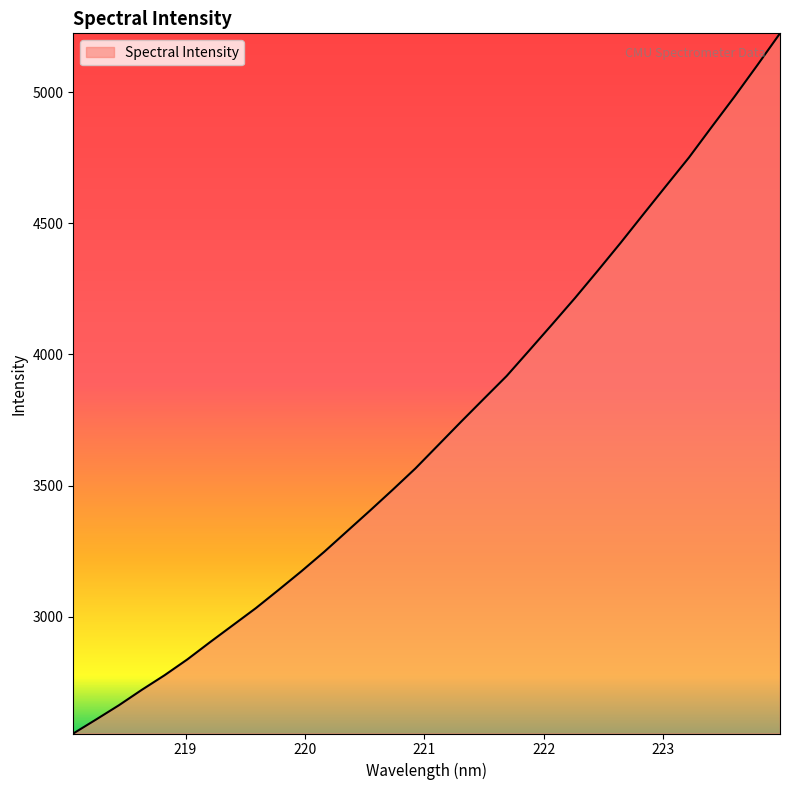

What is the smallest value displayed?

2555.9